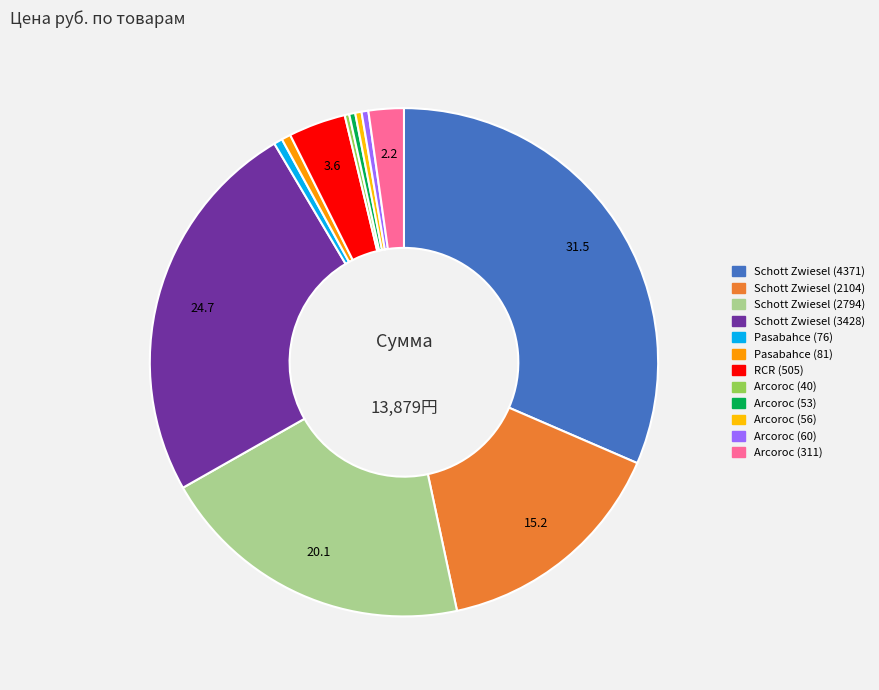

True or false: Pasabahce (81) accounts for 1% of the total.

True